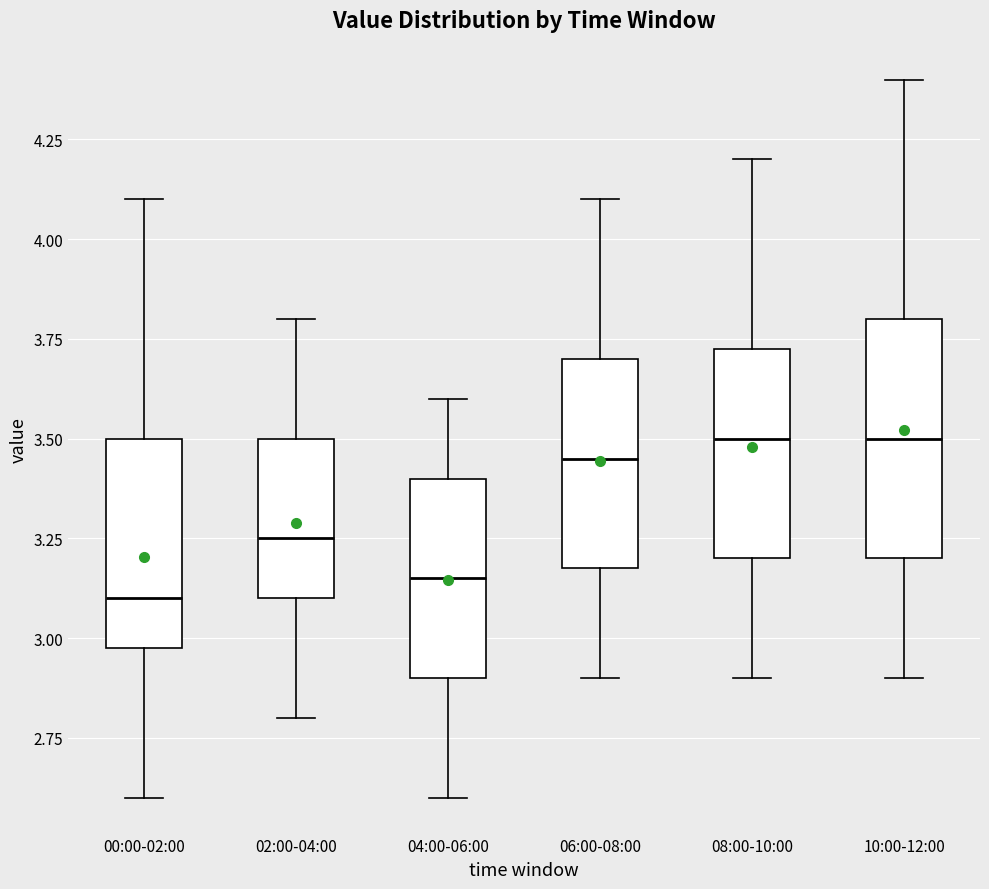

Reading left to right, transcribe this box plot: for each box, give where its median line is, the range the box spans, and where its two whiskers end, as read against the y-axis. The values are not printed on the chart, so give them approximately, as read against the axis.

00:00-02:00: median 3.10, box 3.00 to 3.50, whiskers 2.60 to 4.10
02:00-04:00: median 3.25, box 3.10 to 3.50, whiskers 2.80 to 3.80
04:00-06:00: median 3.15, box 2.90 to 3.40, whiskers 2.60 to 3.60
06:00-08:00: median 3.45, box 3.20 to 3.70, whiskers 2.90 to 4.10
08:00-10:00: median 3.50, box 3.20 to 3.75, whiskers 2.90 to 4.20
10:00-12:00: median 3.50, box 3.20 to 3.80, whiskers 2.90 to 4.40